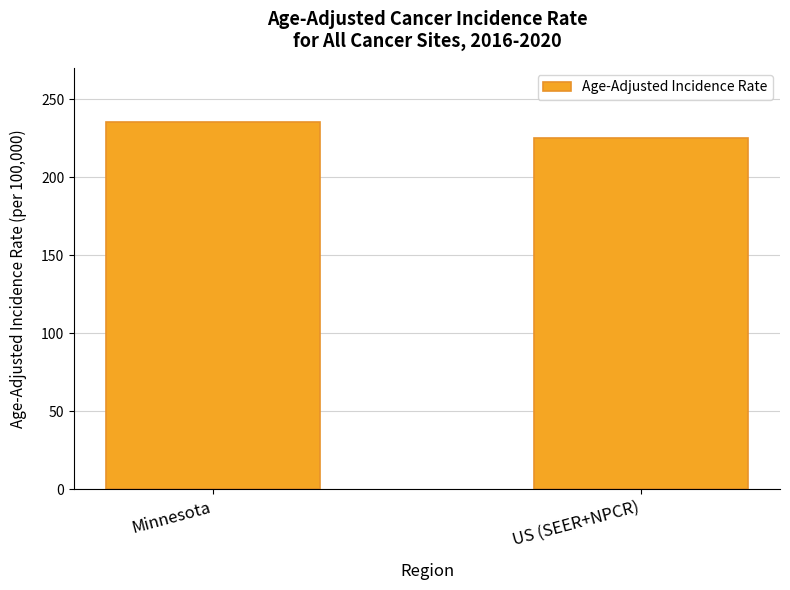

Reading left to right, what are all the values shown in this chart?

Minnesota=235.5	US (SEER+NPCR)=225.0